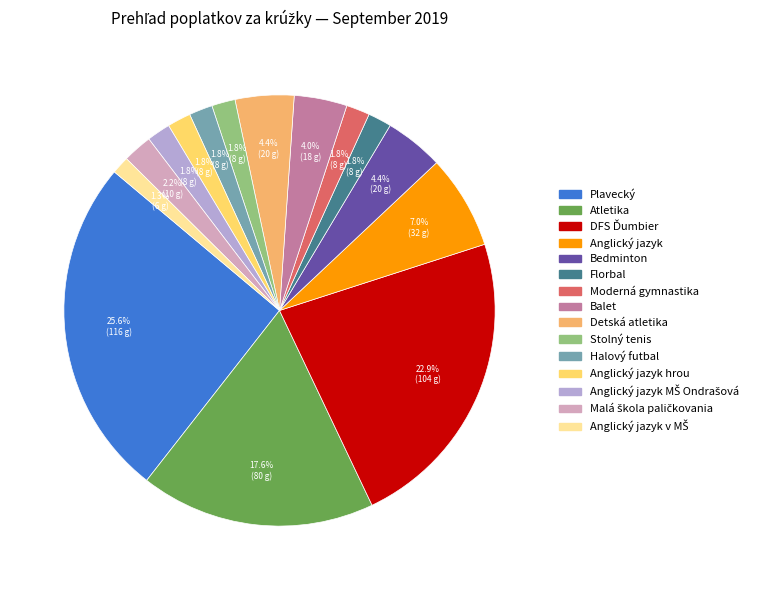

Is there any slice that represents more than half of the pie?

No